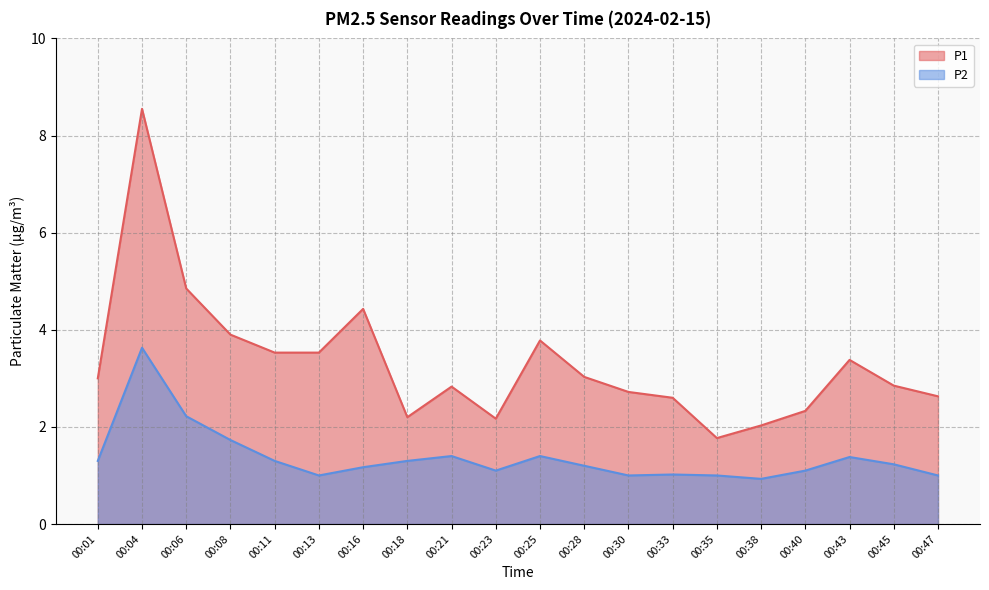

Reading left to right, transcribe all the data shown in this chart.

P1: 3.0	8.6	4.8	3.9	3.5	3.5	4.4	2.2	2.8	2.2	3.8	3.0	2.7	2.6	1.8	2.0	2.3	3.4	2.9	2.6
P2: 1.3	3.6	2.2	1.7	1.3	1.0	1.2	1.3	1.4	1.1	1.4	1.2	1.0	1.0	1.0	0.9	1.1	1.4	1.2	1.0